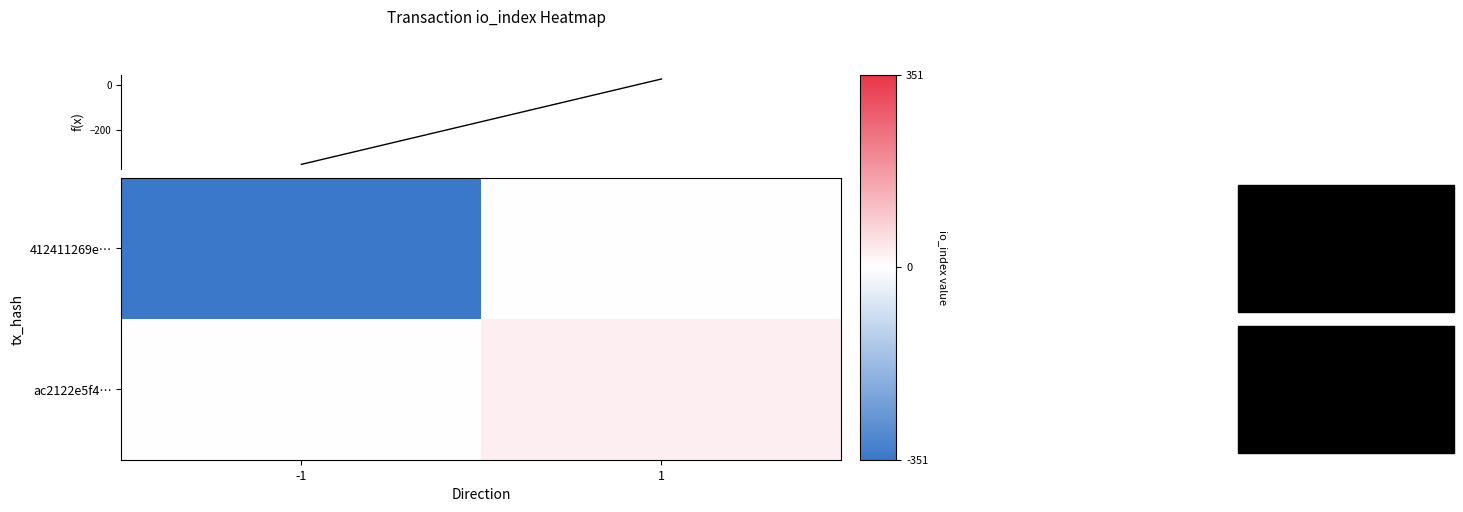

Count the number of data series in this chart.

3